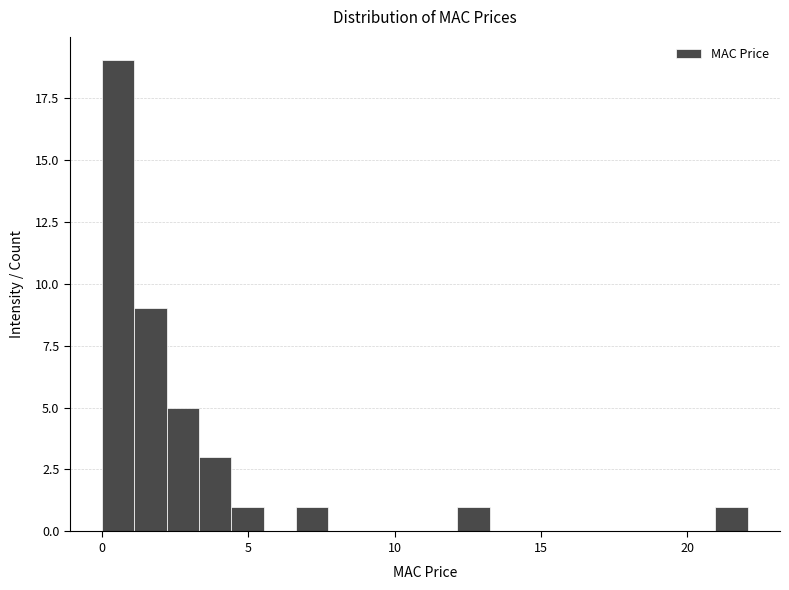

Read against the x-axis, roughly where is the centre of the tallest bar?

0.5